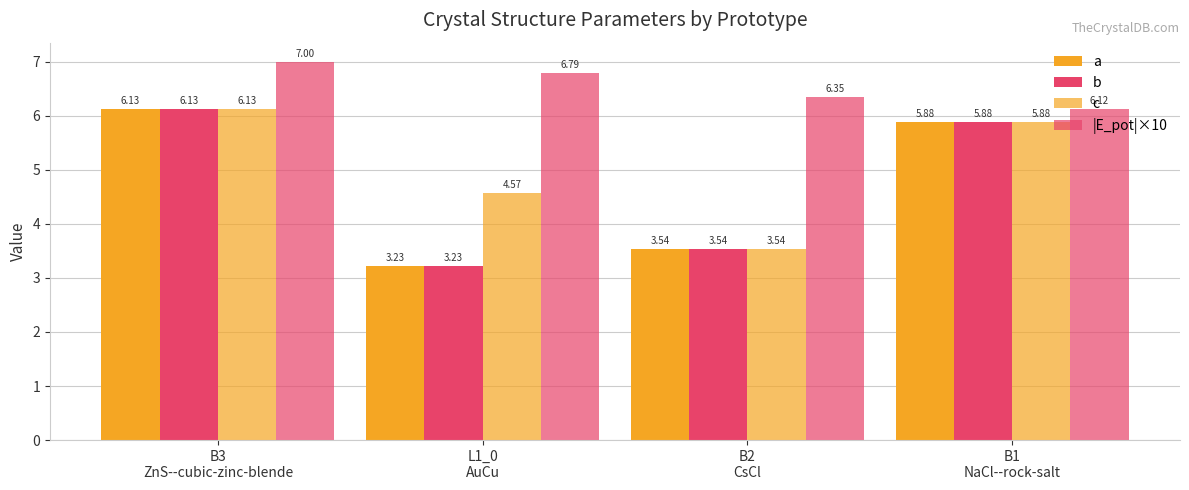

Does the chart contain any negative values?

No